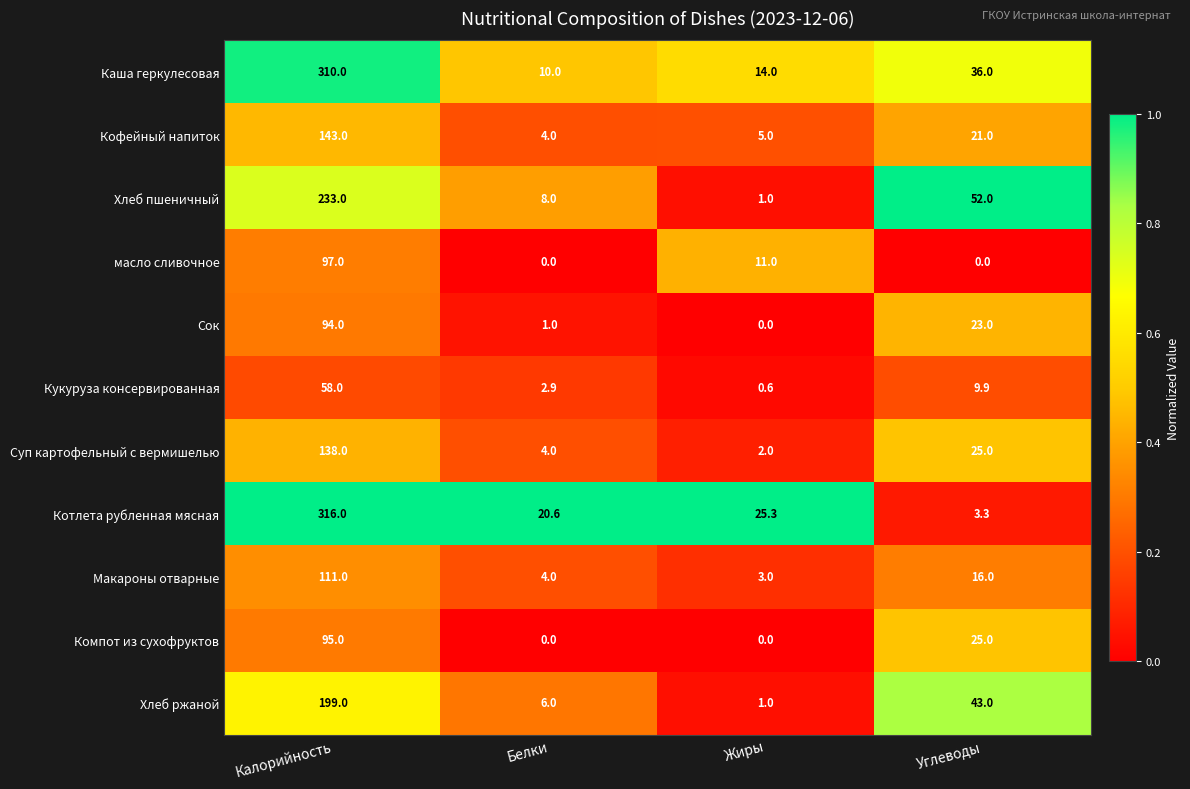

At how many categories does at least one series exceed 0?

4